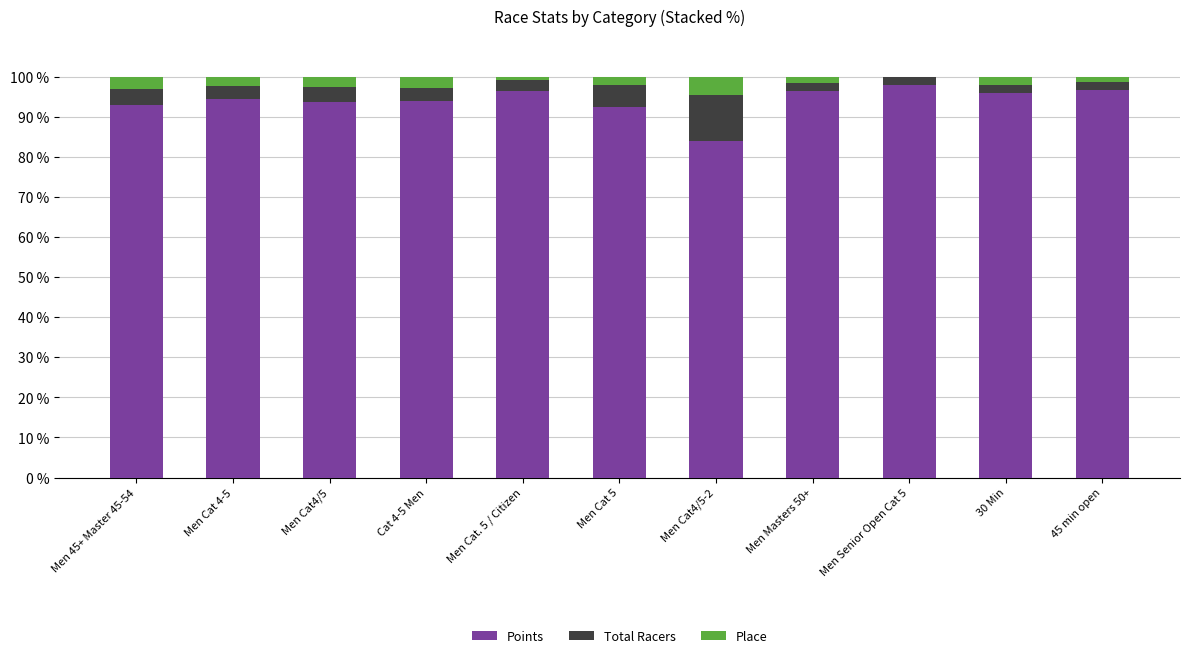

Does the chart contain stacked bars?

Yes